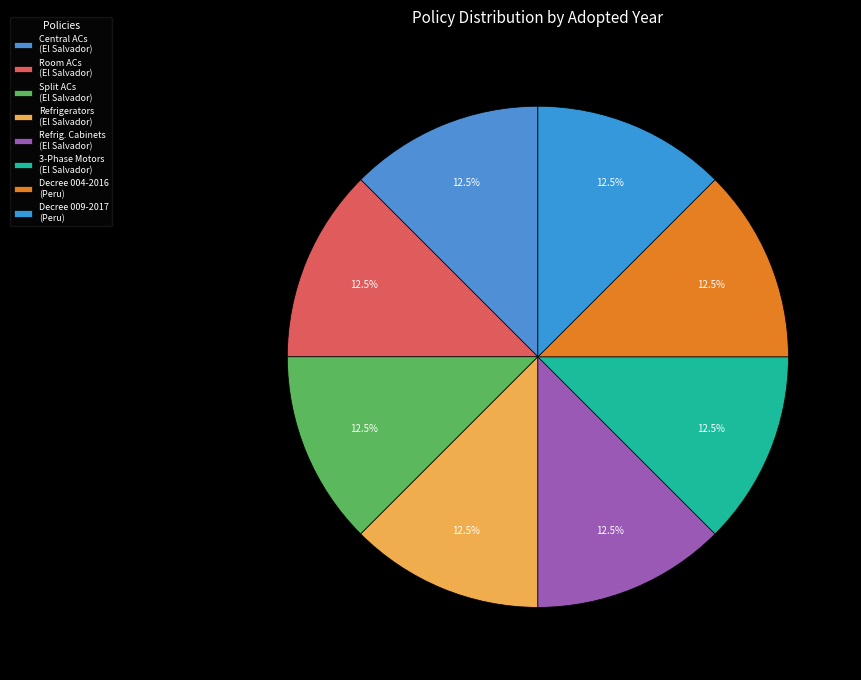

How many slices are in this pie chart?

8